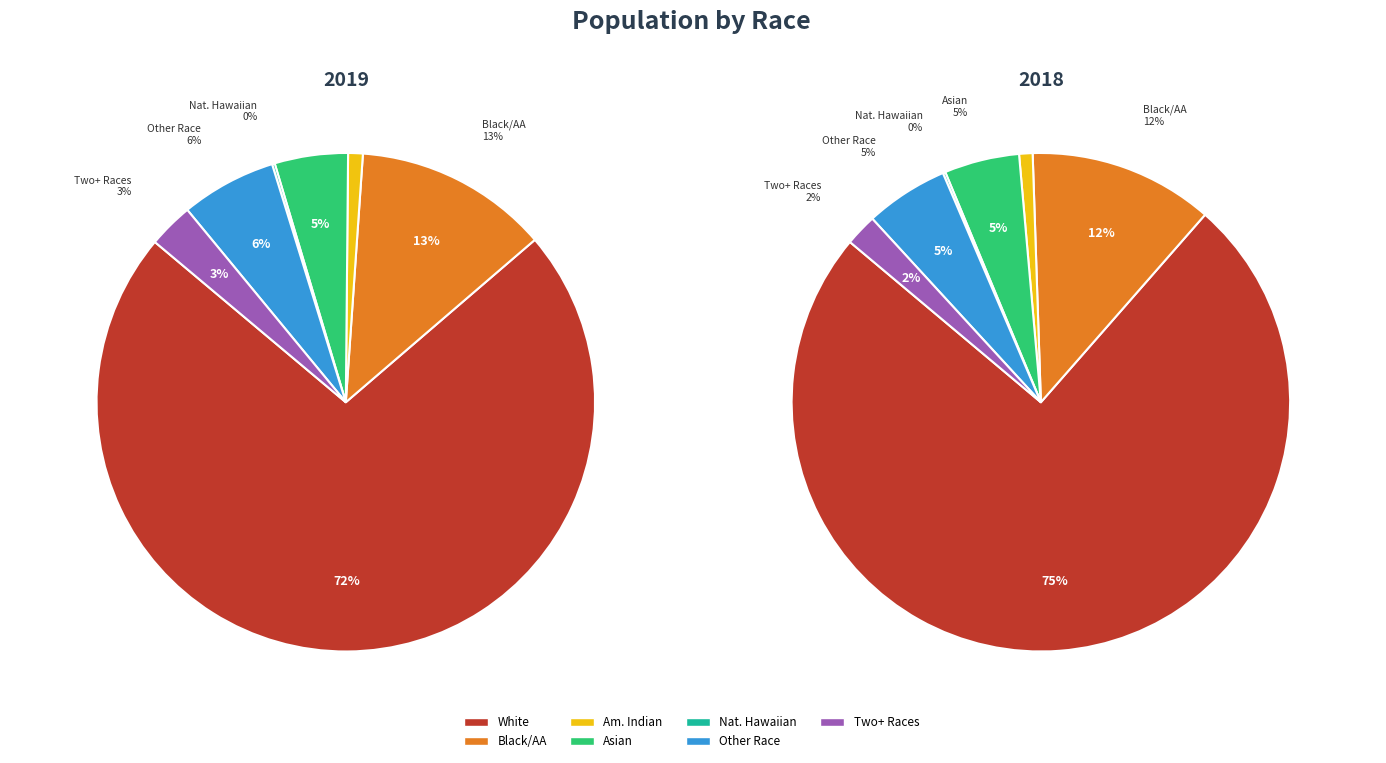

Combined, what portion of the pie is Two or More Races and Some Other Race alone?

9.1%